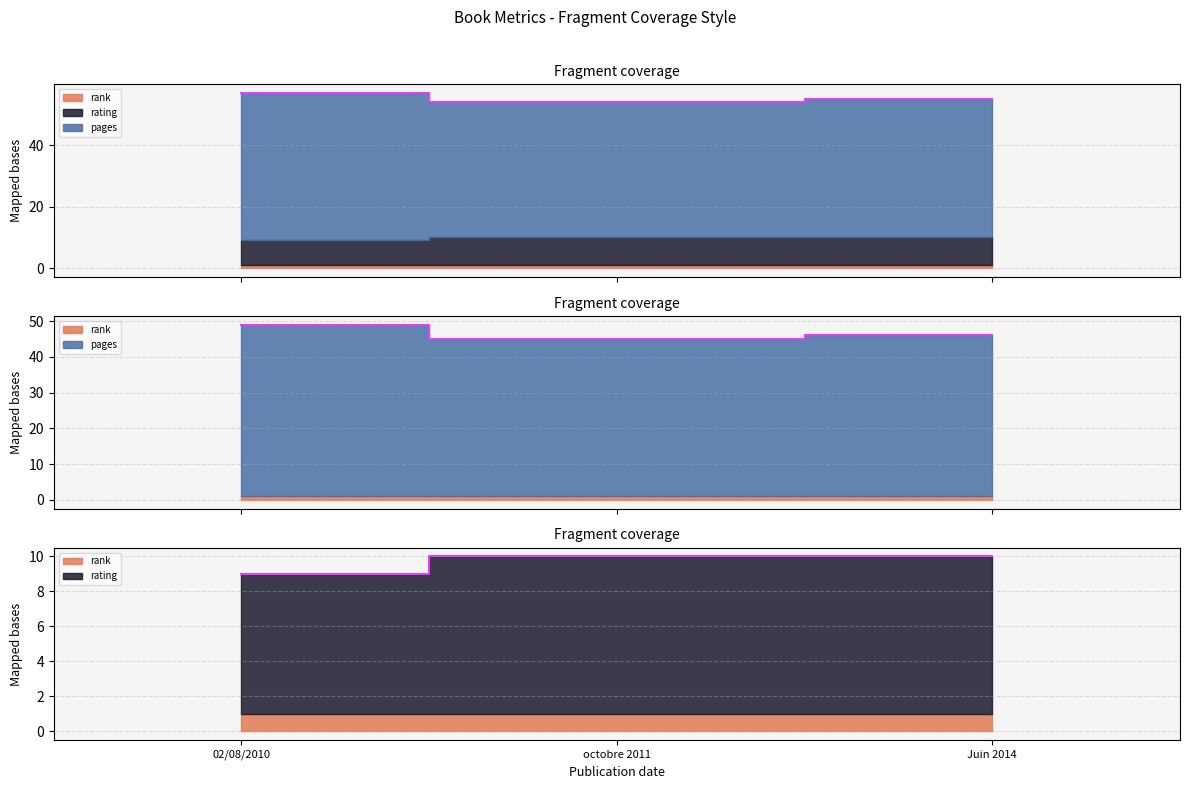

What is the label of the 2nd point from the left?

octobre 2011